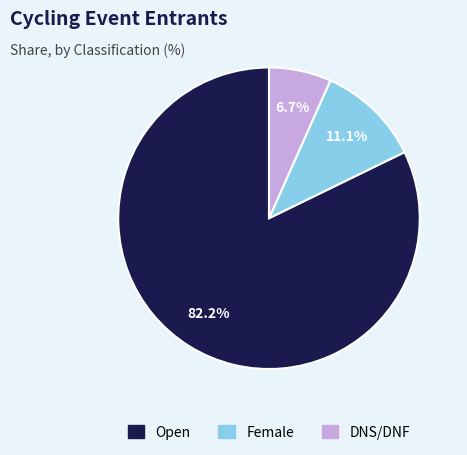

Between DNS/DNF and Open, which is larger?

Open